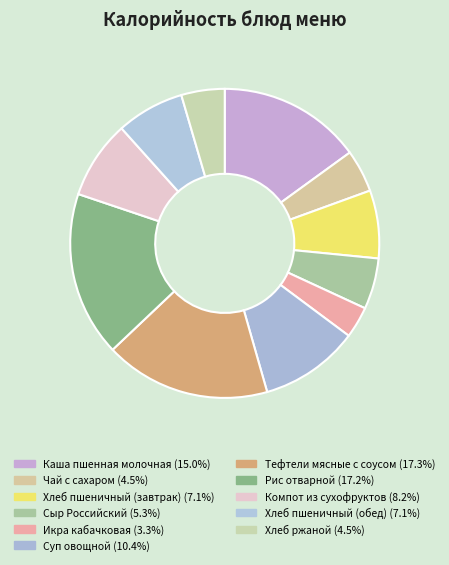

What is the largest slice in the pie chart?

Тефтели мясные с соусом